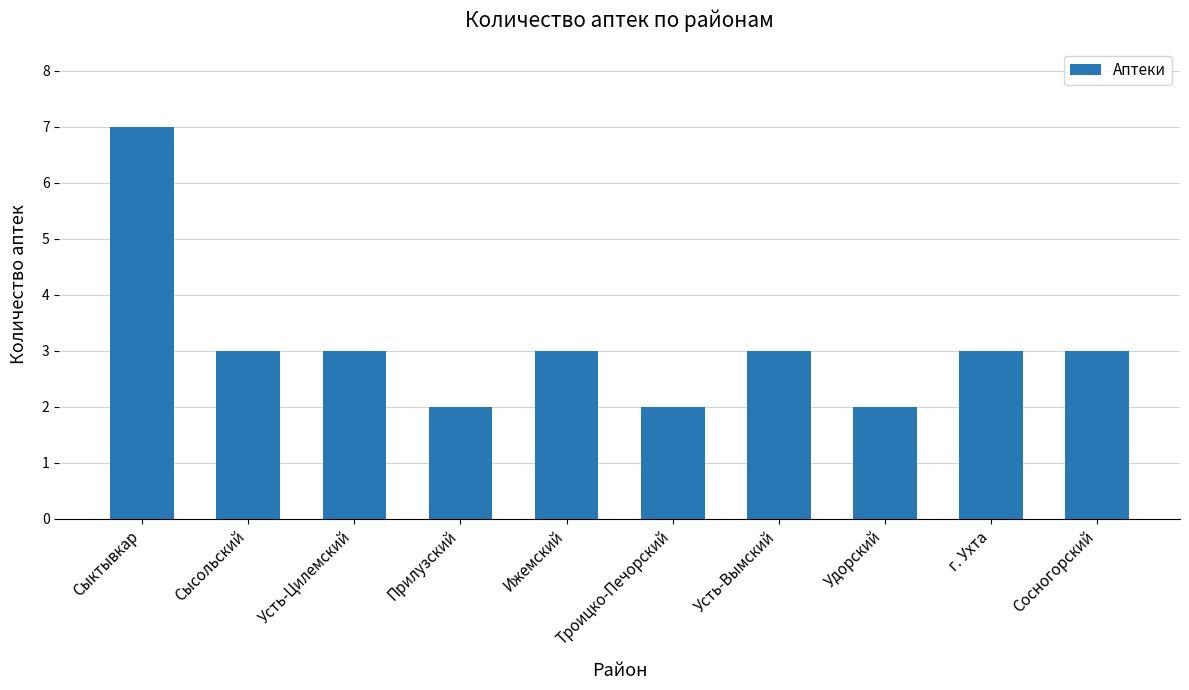

Does the chart contain stacked bars?

No